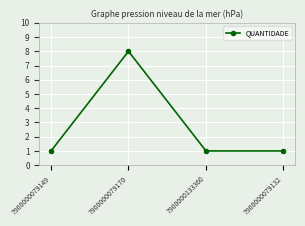

True or false: there are more than 2 points higher than both neighbors.

False